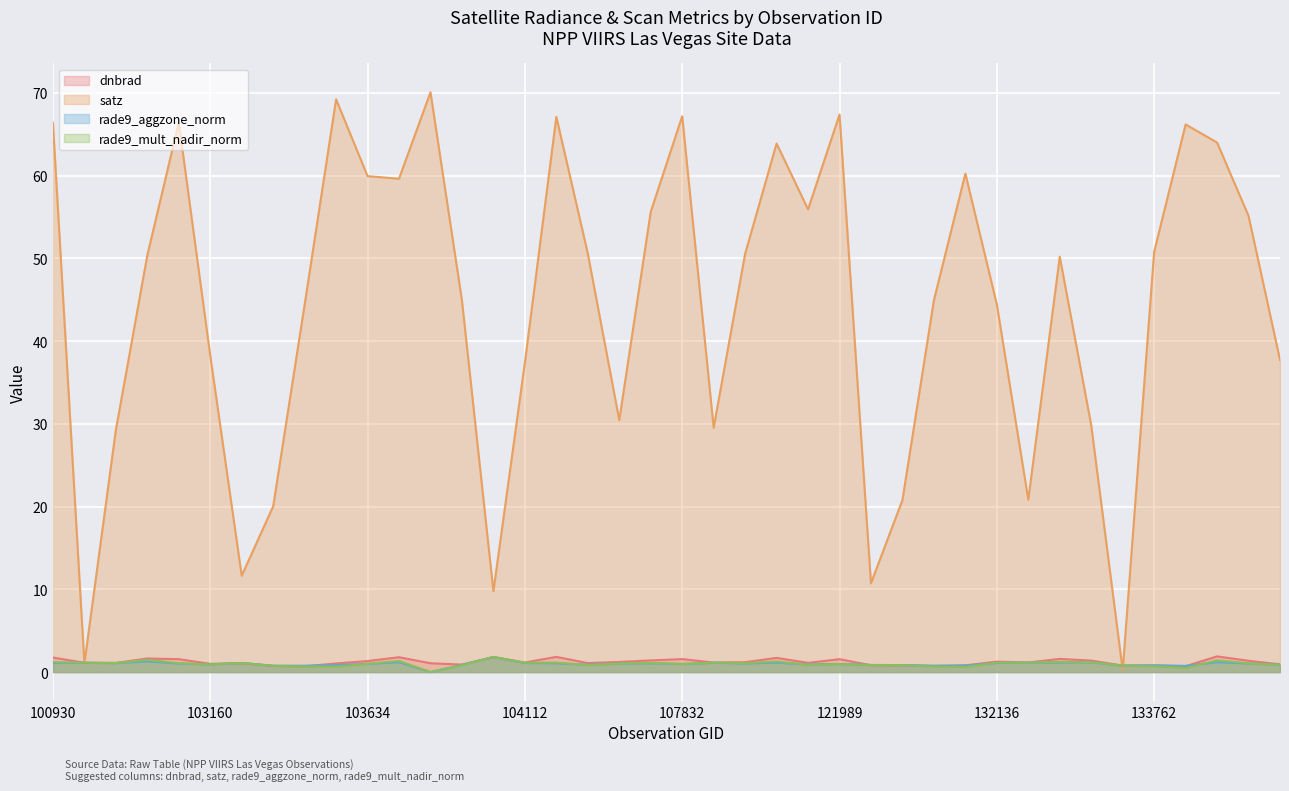

Reading left to right, what are all the values shown in this chart?

dnbrad: 1.8	1.1	1.1	1.6	1.6	1.0	1.1	0.7	0.7	1.0	1.3	1.8	1.1	0.9	1.8	1.2	1.8	1.1	1.2	1.4	1.6	1.2	1.2	1.7	1.1	1.6	0.8	0.8	0.7	0.8	1.3	1.2	1.6	1.4	0.8	0.8	0.7	1.9	1.4	0.9
satz: 66.4	1.0	29.3	50.4	66.4	38.3	11.6	20.0	44.4	69.2	59.9	59.6	70.1	44.9	9.8	37.4	67.1	50.6	30.5	55.6	67.2	29.5	50.6	63.9	55.9	67.4	10.7	20.8	44.9	60.2	44.4	20.8	50.2	29.8	0.2	50.8	66.2	64.0	55.1	37.7
rade9_aggzone_norm: 1.1	1.1	1.1	1.3	1.0	0.9	1.1	0.8	0.8	0.8	1.0	1.2	0.0	0.9	1.8	1.1	1.1	0.9	1.0	1.1	1.0	1.1	1.0	1.1	0.9	1.0	0.9	0.8	0.8	0.8	1.1	1.1	1.2	1.2	0.8	0.8	0.7	1.2	1.0	0.9
rade9_mult_nadir_norm: 1.2	1.1	1.1	1.5	1.1	0.9	1.1	0.8	0.7	0.6	1.0	1.3	0.0	0.8	1.8	1.1	1.1	0.8	1.0	1.1	1.0	1.1	1.1	1.3	0.9	1.0	0.9	0.8	0.7	0.6	1.1	1.1	1.2	1.2	0.8	0.7	0.5	1.4	1.1	0.9